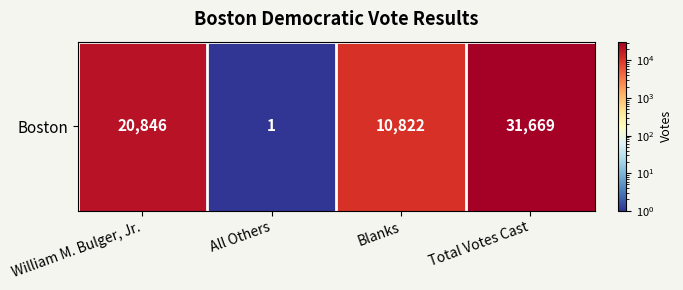

Which category has the lowest value across all series?

All Others